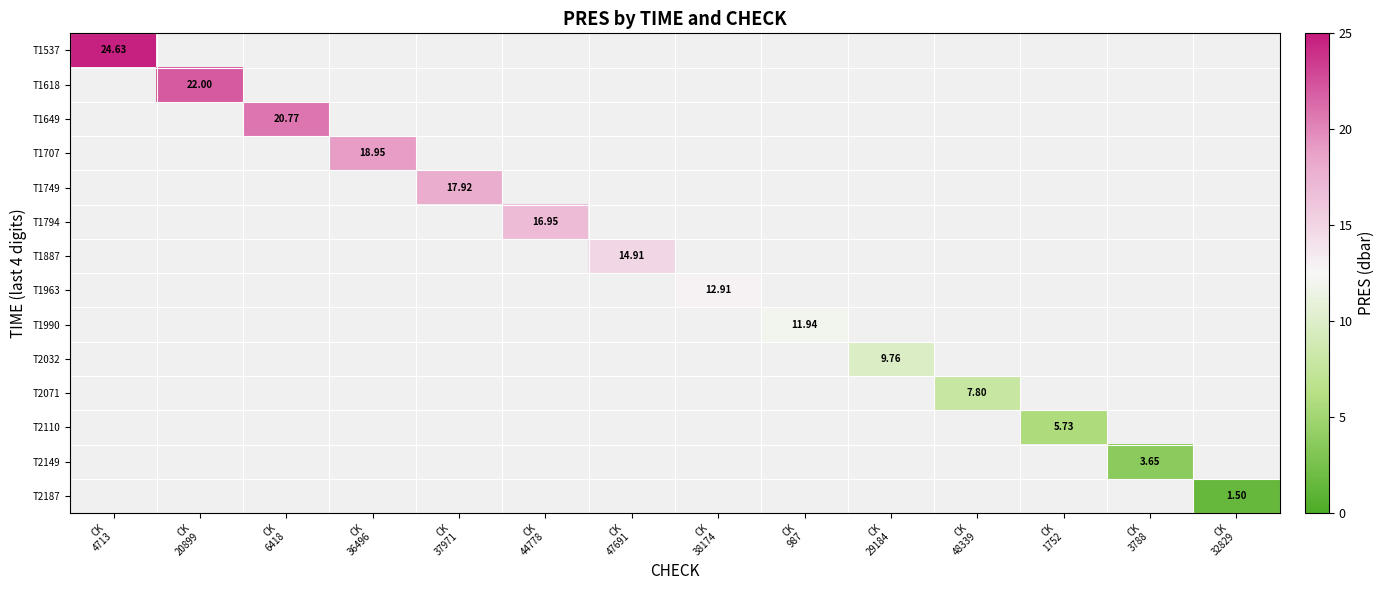

At how many categories does at least one series exceed 1?

14